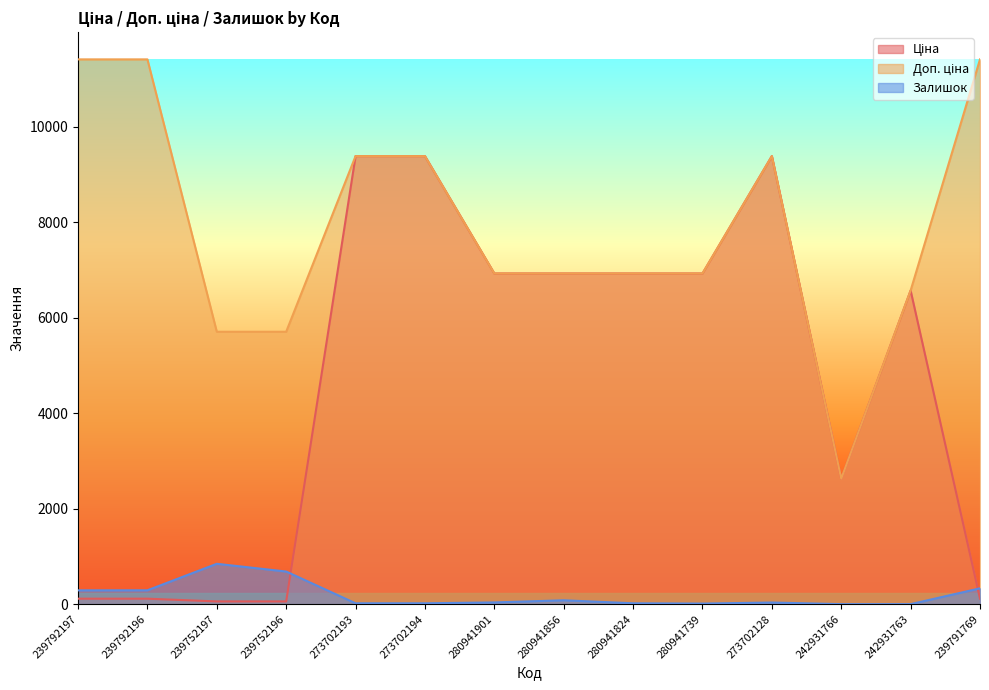

True or false: Ціна and Доп. ціна intersect in this chart.

False